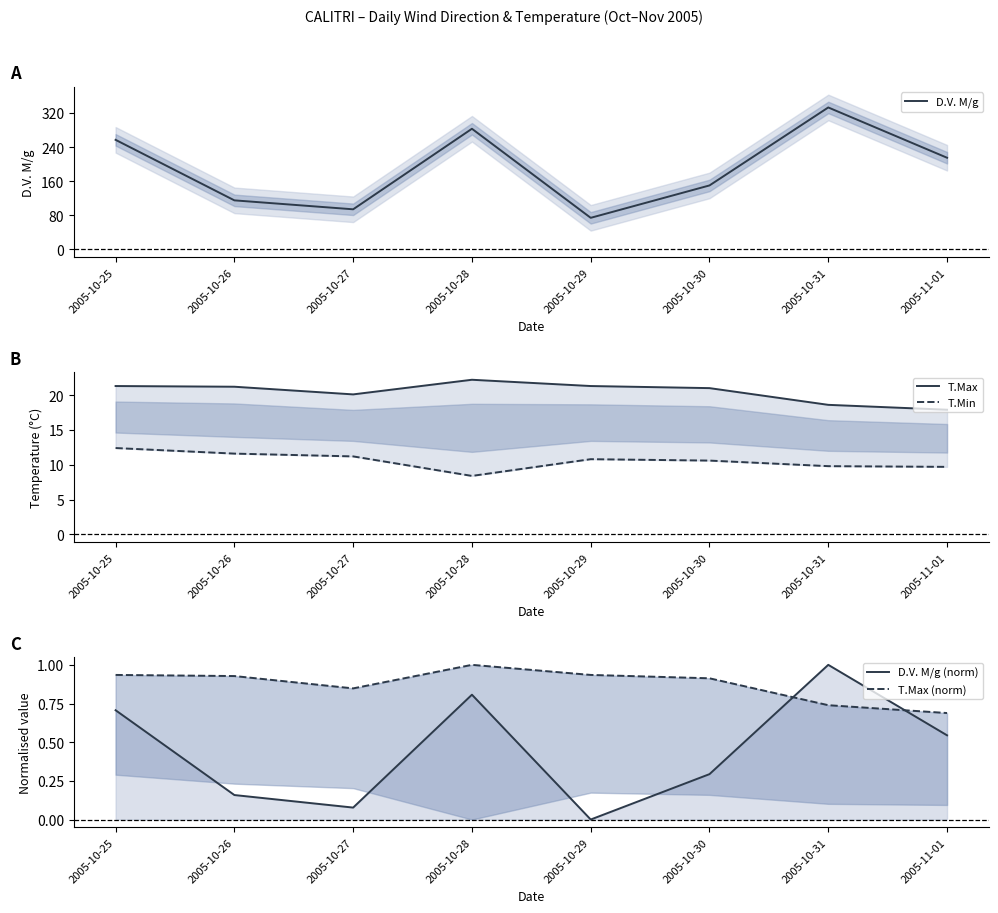

Rank the series at 2005-10-27 from lowest to highest value.

D.V. M/g (norm), T.Max (norm), T.Min, T.Max, D.V. M/g